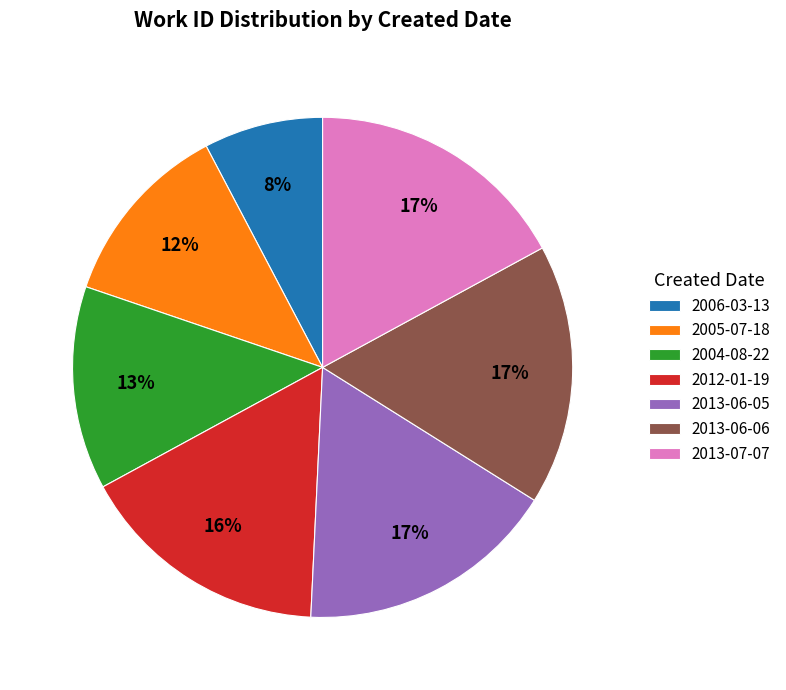

To the nearest percent, what is the average slice percentage?

14%